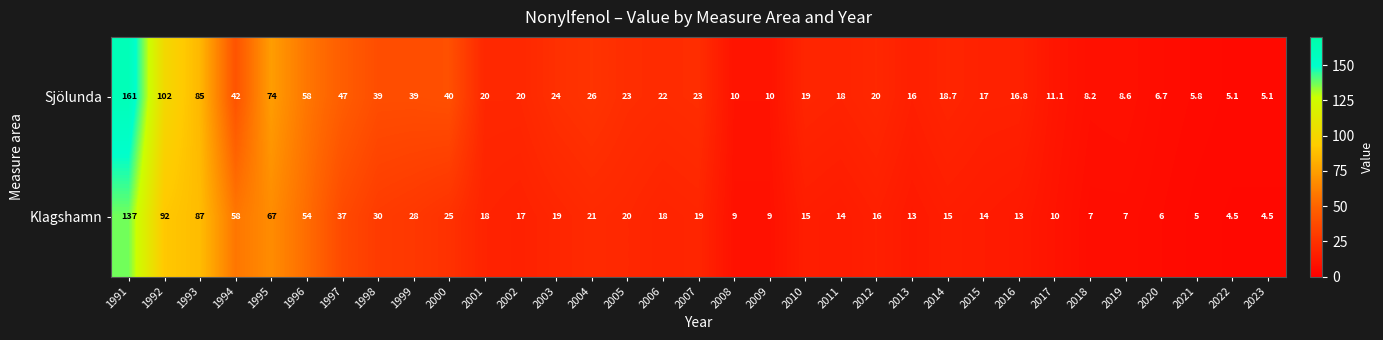

At 1994, list the series in order from smallest to largest.

Sjölunda, Klagshamn